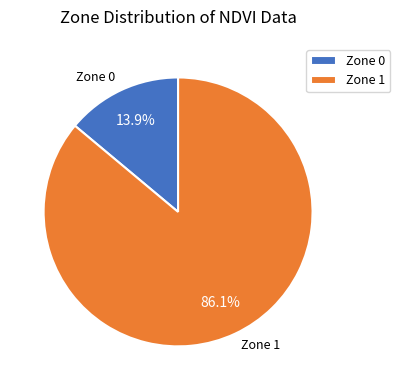

What is the ratio of the value at Zone 1 to the value at Zone 0?

6.2